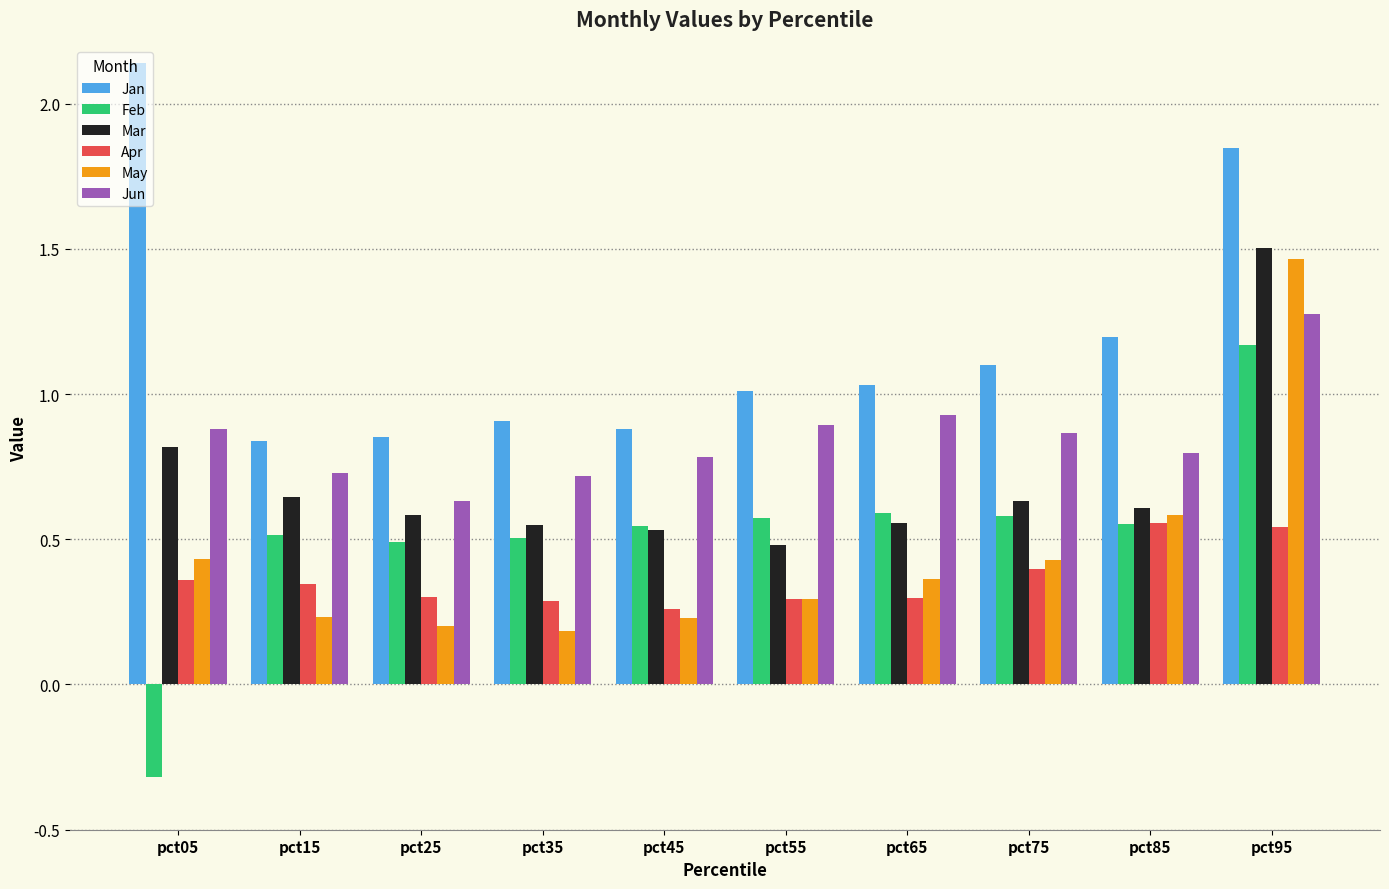

How many bars are there in total?

60